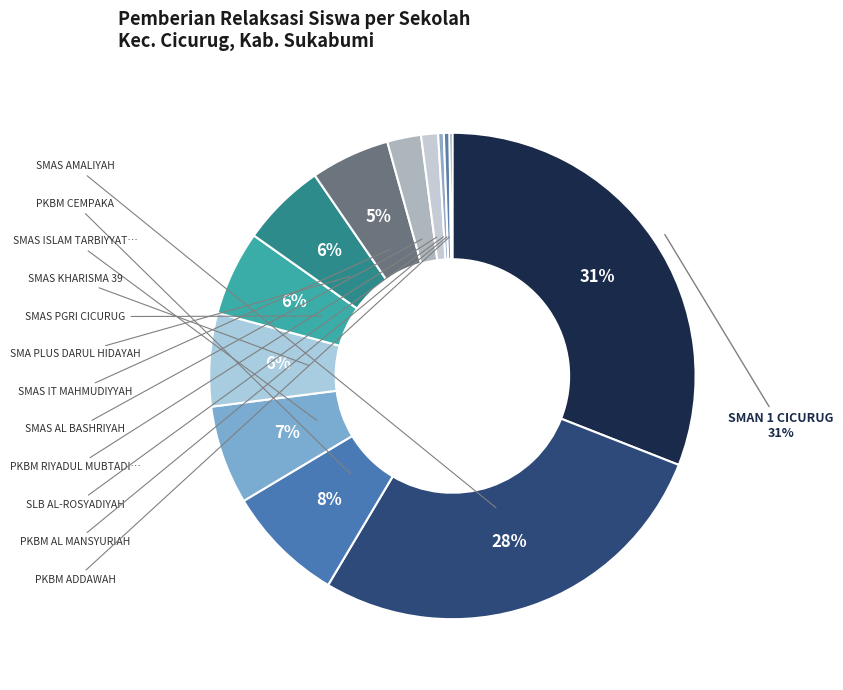

How many segments does this pie chart have?

13